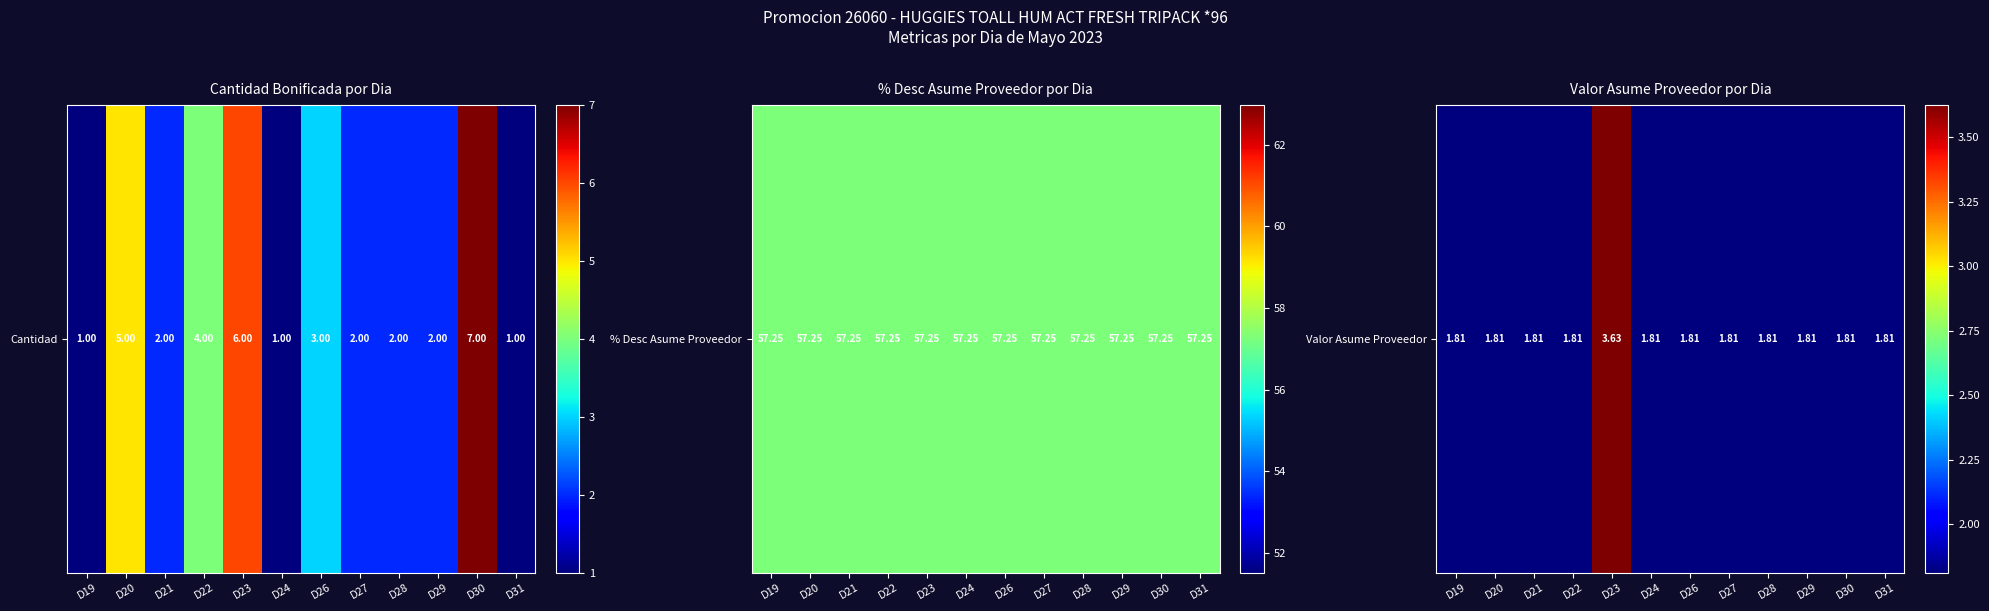

Reading right to left, transcribe all the data shown in this chart.

D31=1.8	D30=1.8	D29=1.8	D28=1.8	D27=1.8	D26=1.8	D24=1.8	D23=3.6	D22=1.8	D21=1.8	D20=1.8	D19=1.8